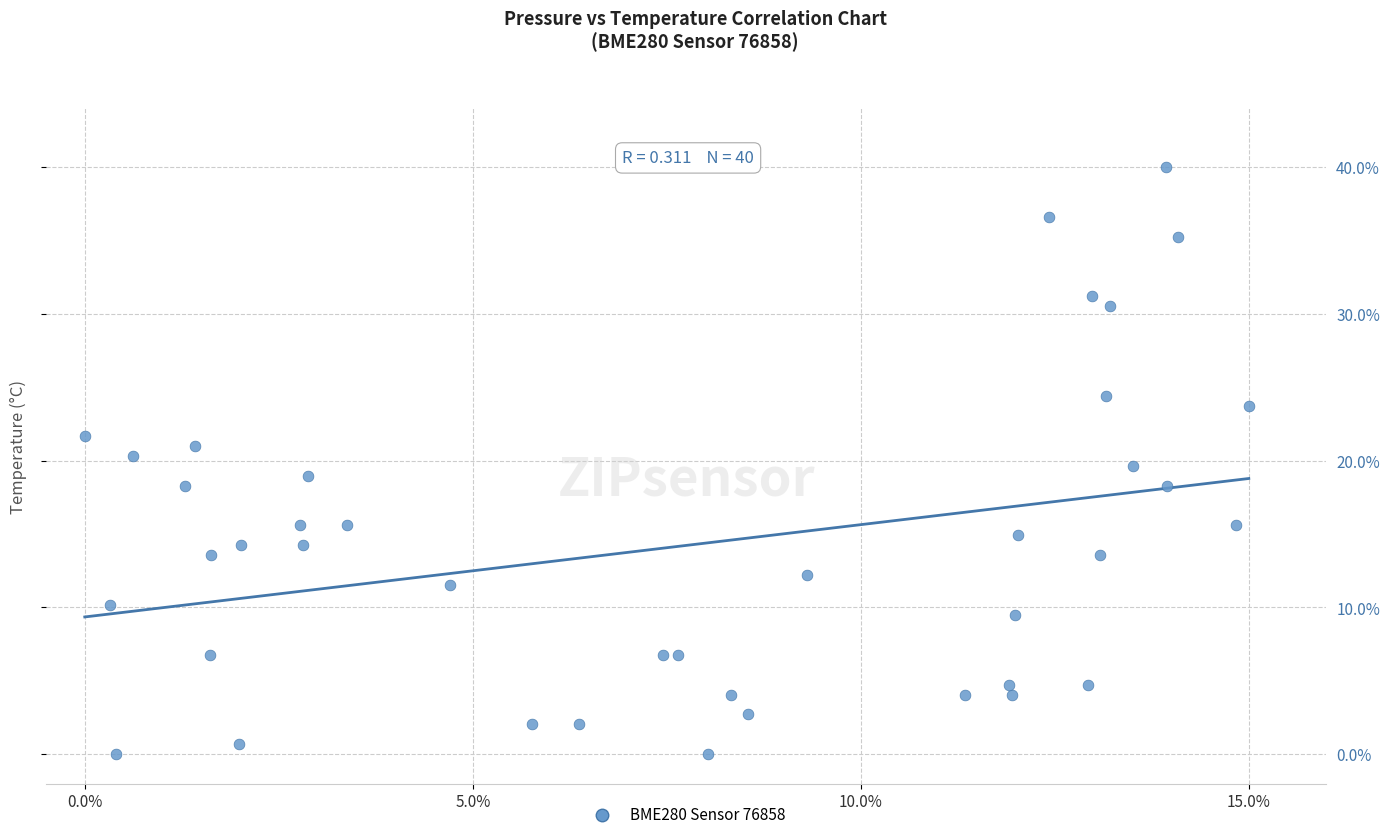

What is the range of X values (max minus min)?

15.0